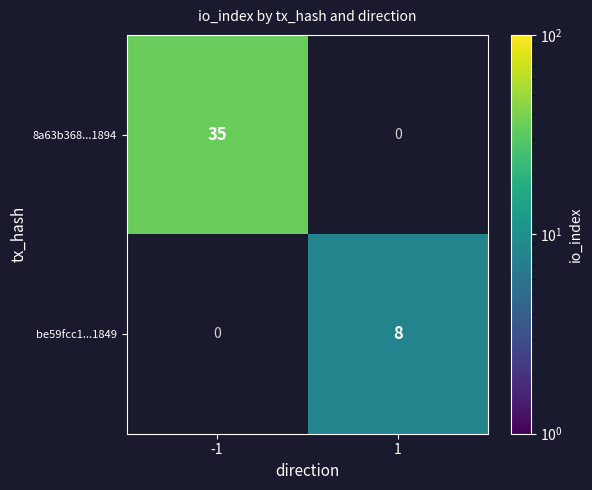

Is the value of 8a63b368...1894 at -1 greater than the value of be59fcc1...1849 at 1?

Yes